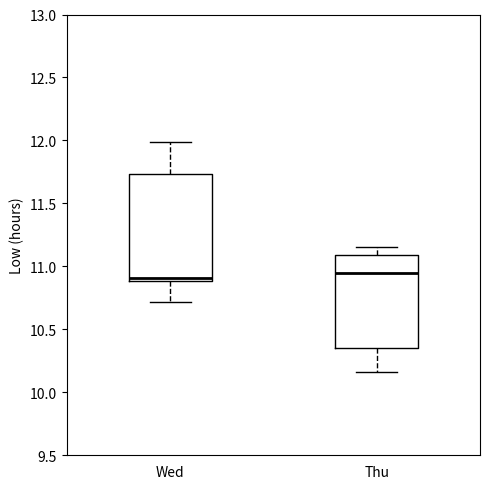

Reading left to right, transcribe this box plot: for each box, give where its median line is, the range the box spans, and where its two whiskers end, as read against the y-axis. The values are not printed on the chart, so give them approximately, as read against the axis.

Wed: median 10.90 (just above the box's lower edge), box 10.90 to 11.75, whiskers 10.70 to 12.00
Thu: median 10.95, box 10.35 to 11.10, whiskers 10.15 to 11.15